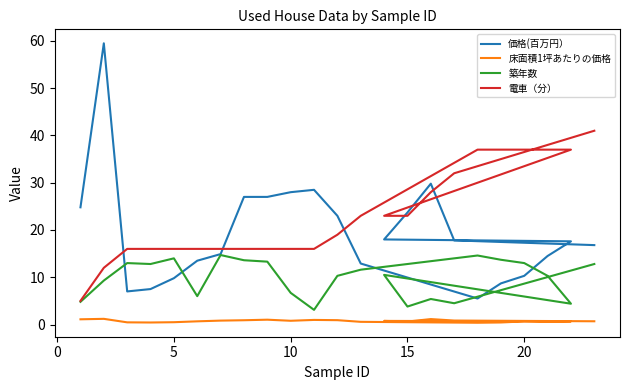

What is the minimum value for 築年数?

3.1